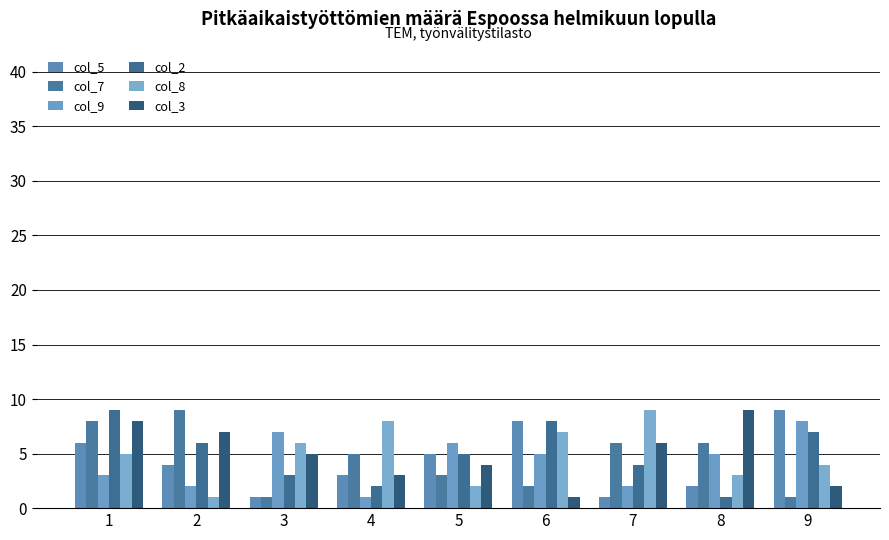

What is the difference between the col_8 values at 4 and 1?

3